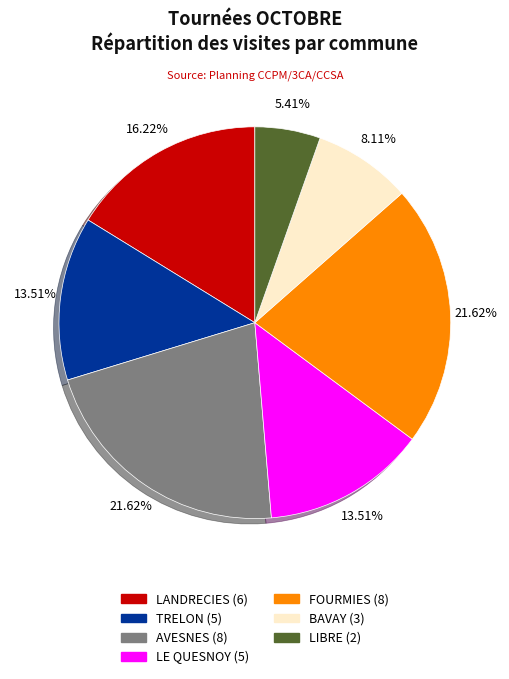

Count the number of slices in the pie.

7